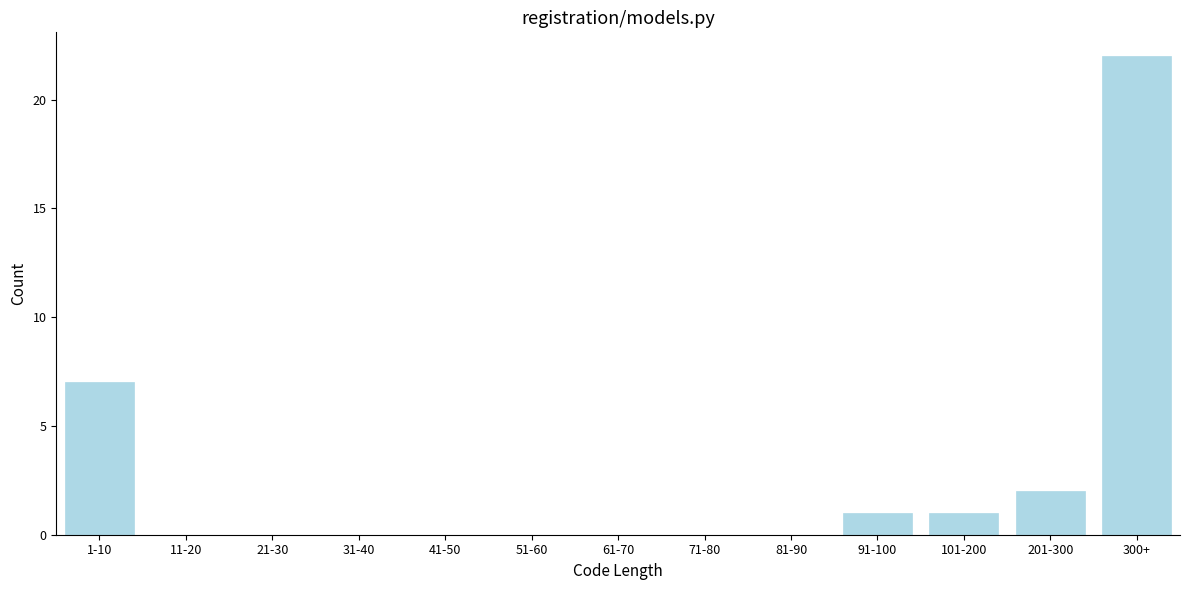

Reading left to right, list all the values displayed in this chart.

1-10=7	11-20=0	21-30=0	31-40=0	41-50=0	51-60=0	61-70=0	71-80=0	81-90=0	91-100=1	101-200=1	201-300=2	300+=22